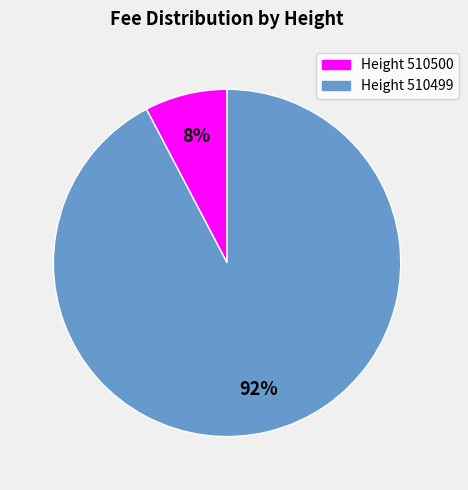

How many slices are in this pie chart?

2